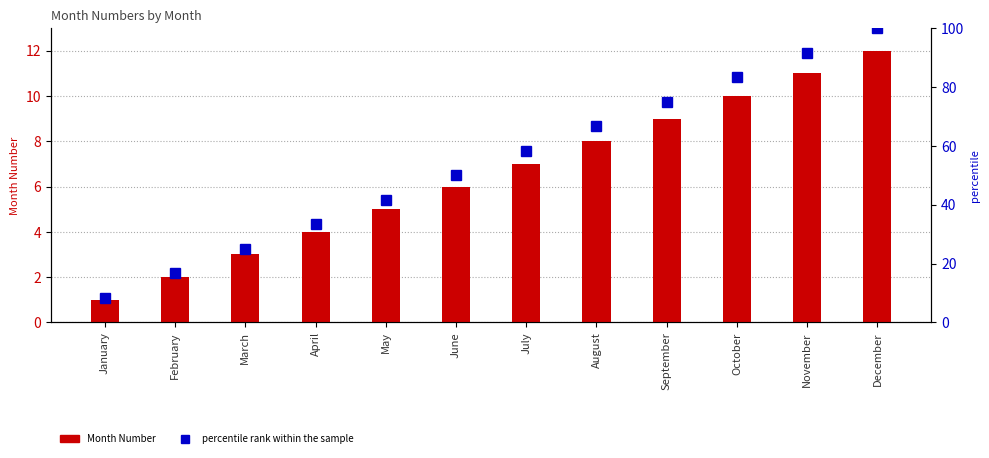

At which label does Month Number reach its peak?

December